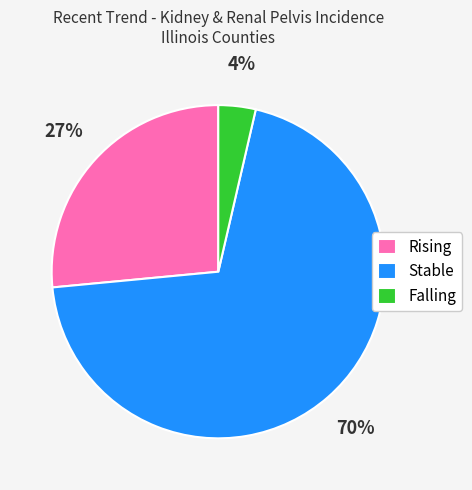

To the nearest percent, what is the average slice percentage?

33%